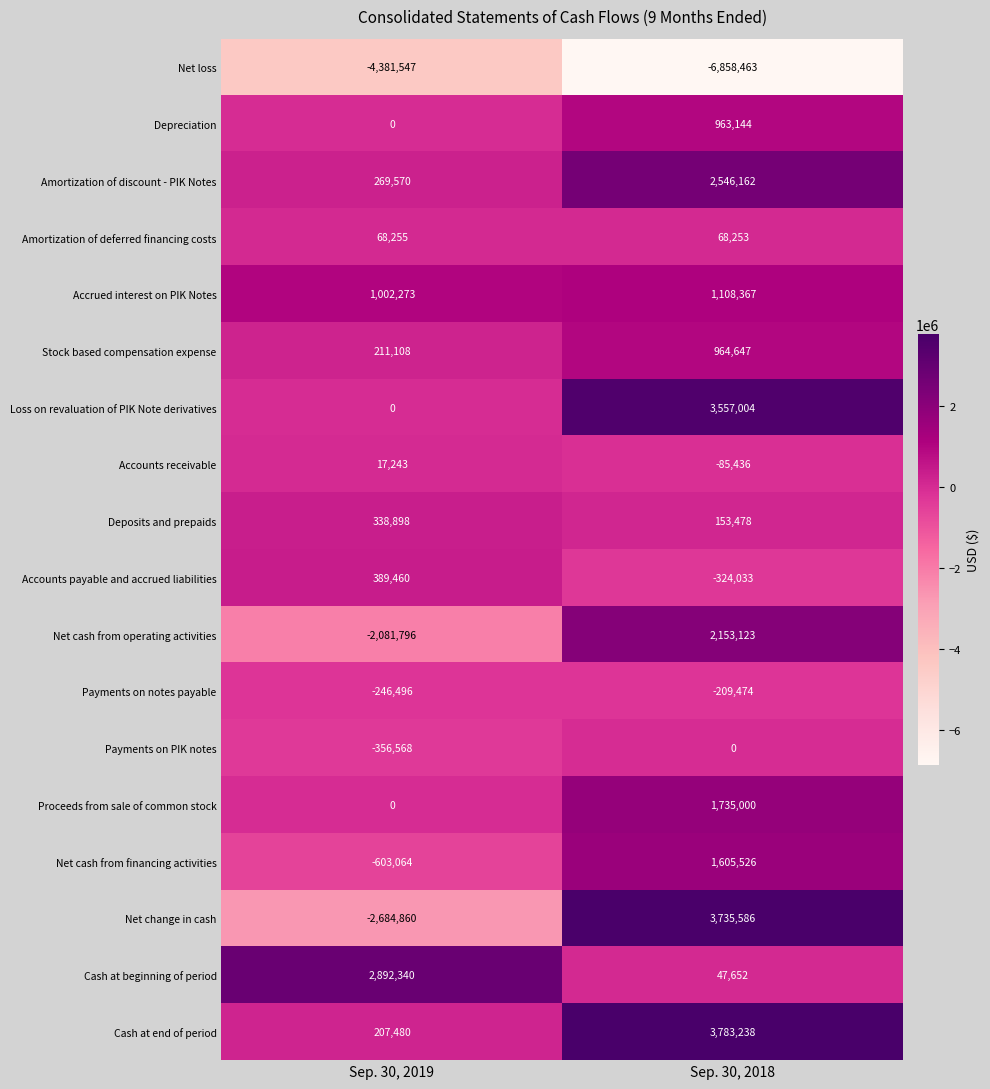

Which series changed the most between Sep. 30, 2019 and Sep. 30, 2018?

Net change in cash